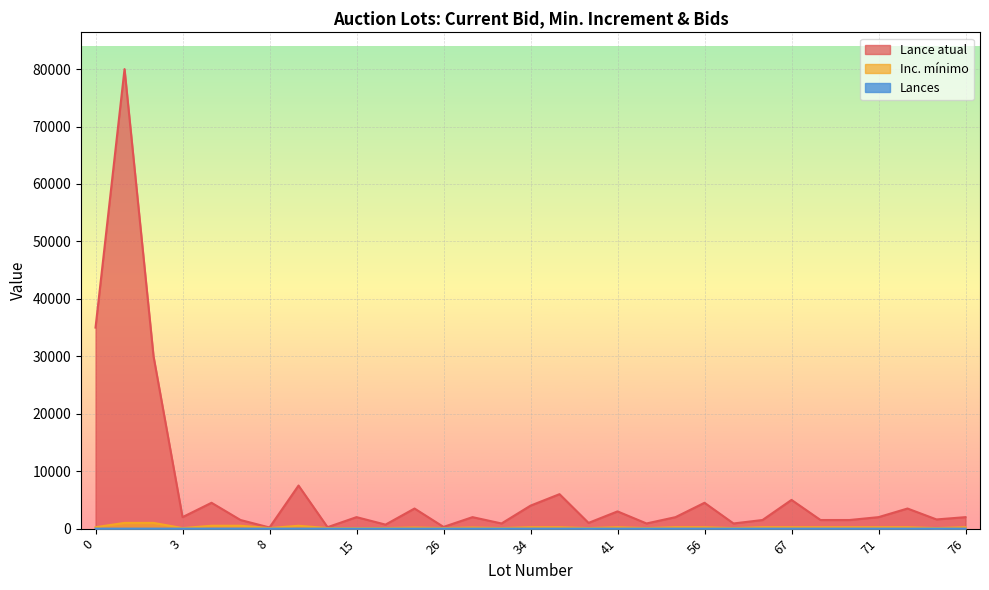

Which has a higher value, 34 or 10?

34